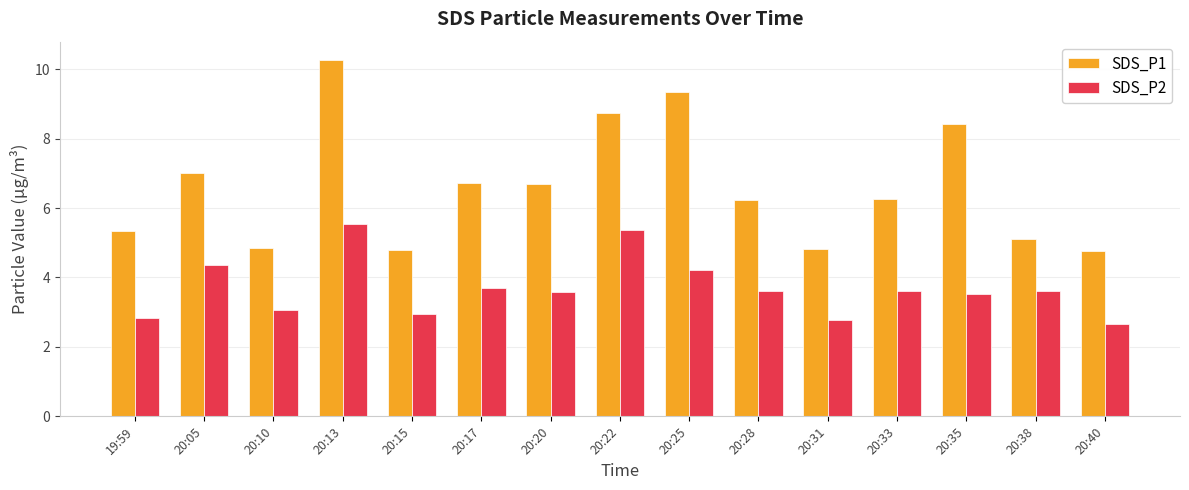

At which label does SDS_P1 first exceed 6?

20:05